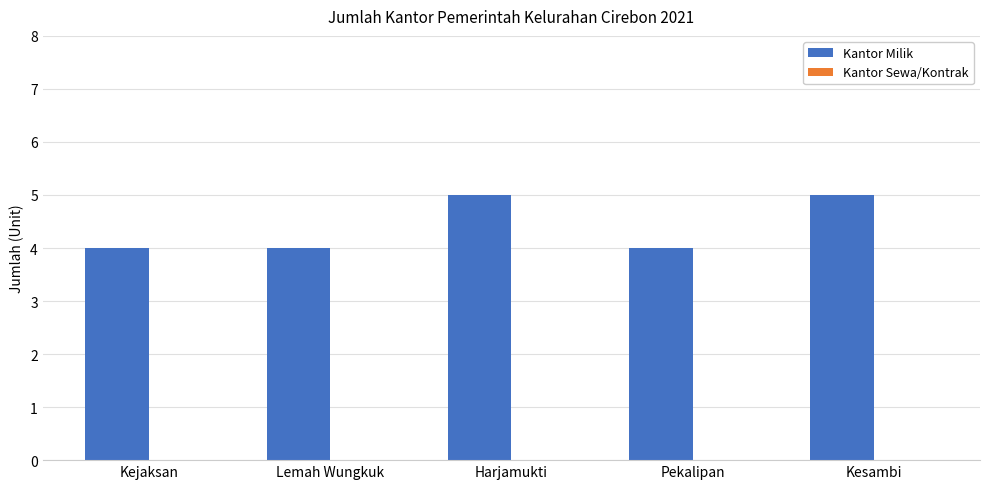

What is the greatest value displayed?

5